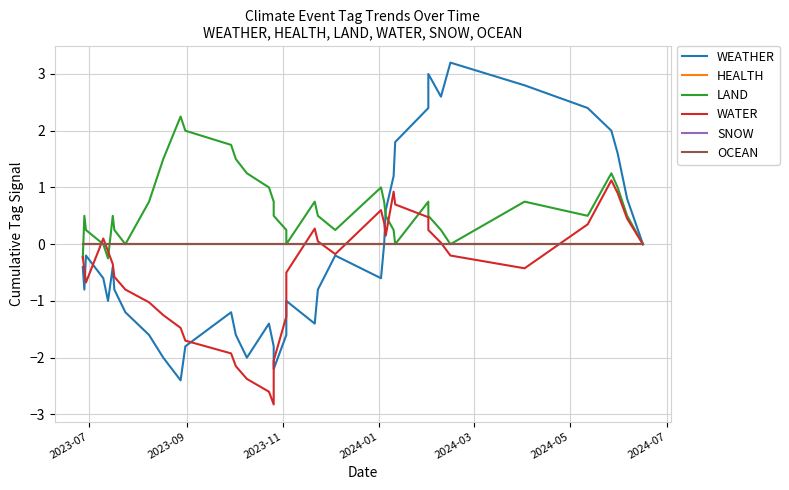

How many data points does each series have?

40